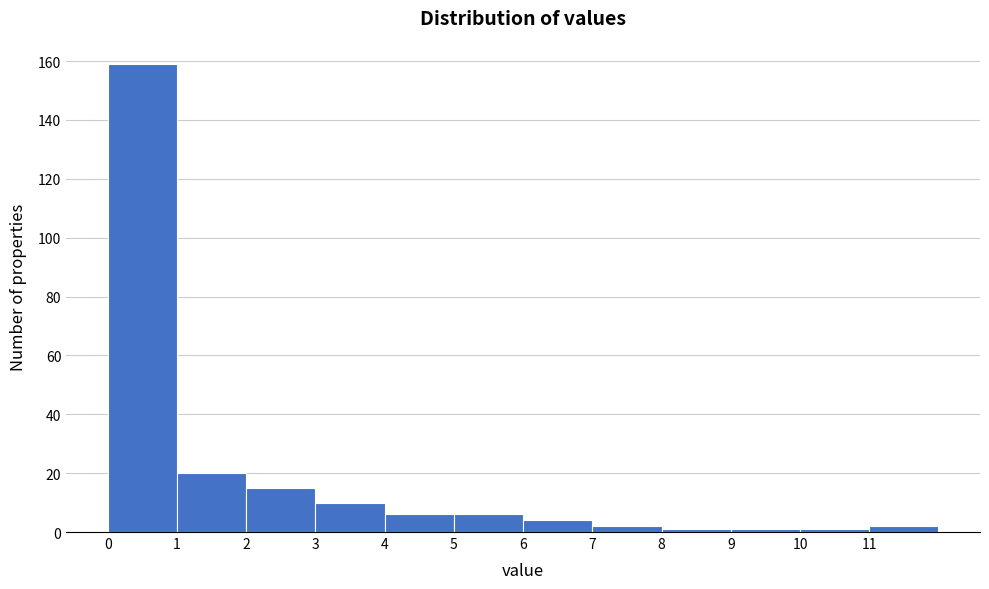

How tall is the bar that spans 6 to 7 on the x-axis? The values are not printed on the chart, so give them approximately, as read against the axis.

4